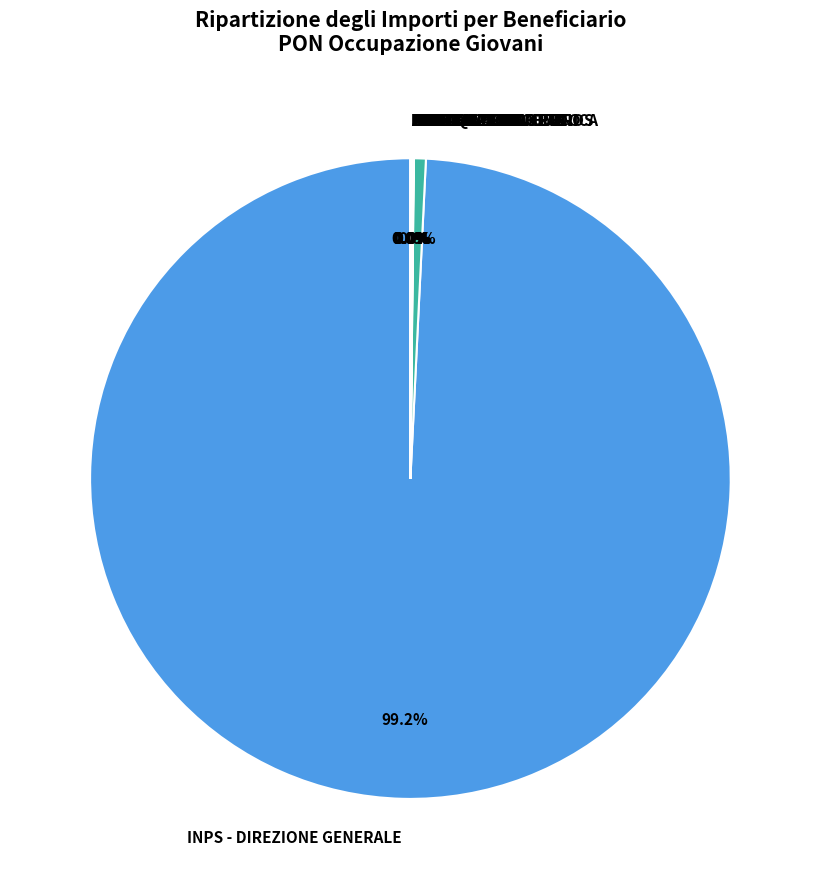

Which slice is the largest?

INPS - DIREZIONE GENERALE